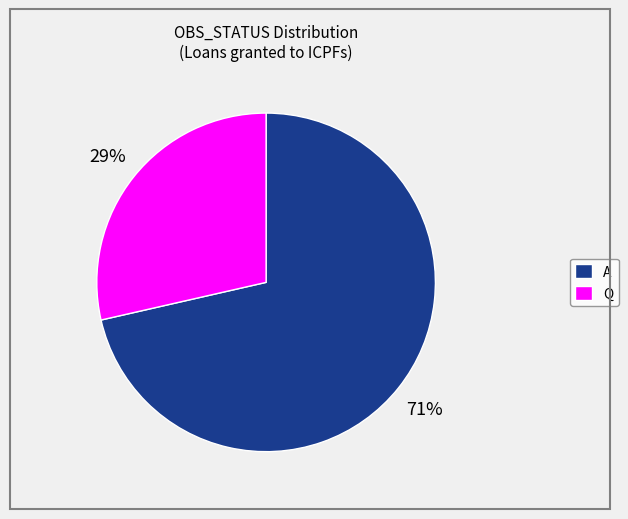

Does any single category account for the majority?

Yes